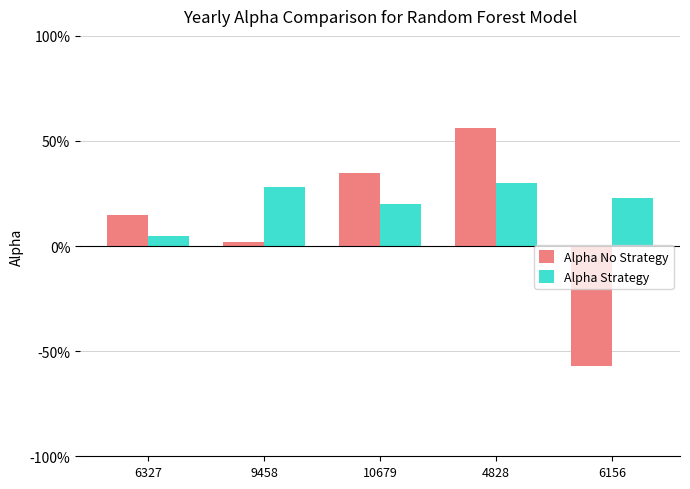

Is it true that Alpha No Strategy equals 29 at 4828?

False